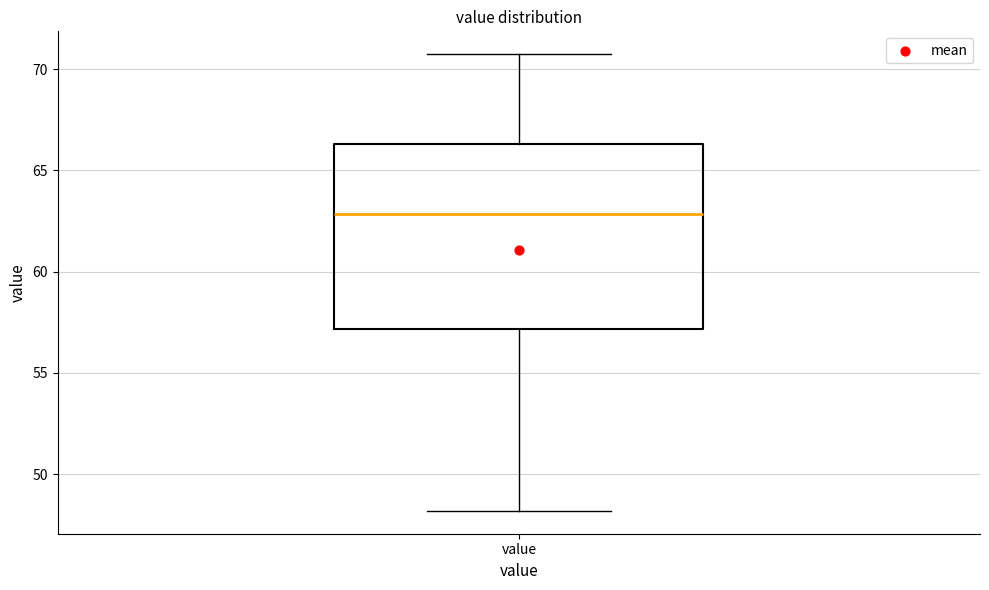

Read this box plot against the y-axis: the position of the median line, the range covered by the box, and the ends of both whiskers. The values are not printed on the chart, so give them approximately, as read against the axis.

median 63.0, box 57.0 to 66.5, whiskers 48.0 to 70.5